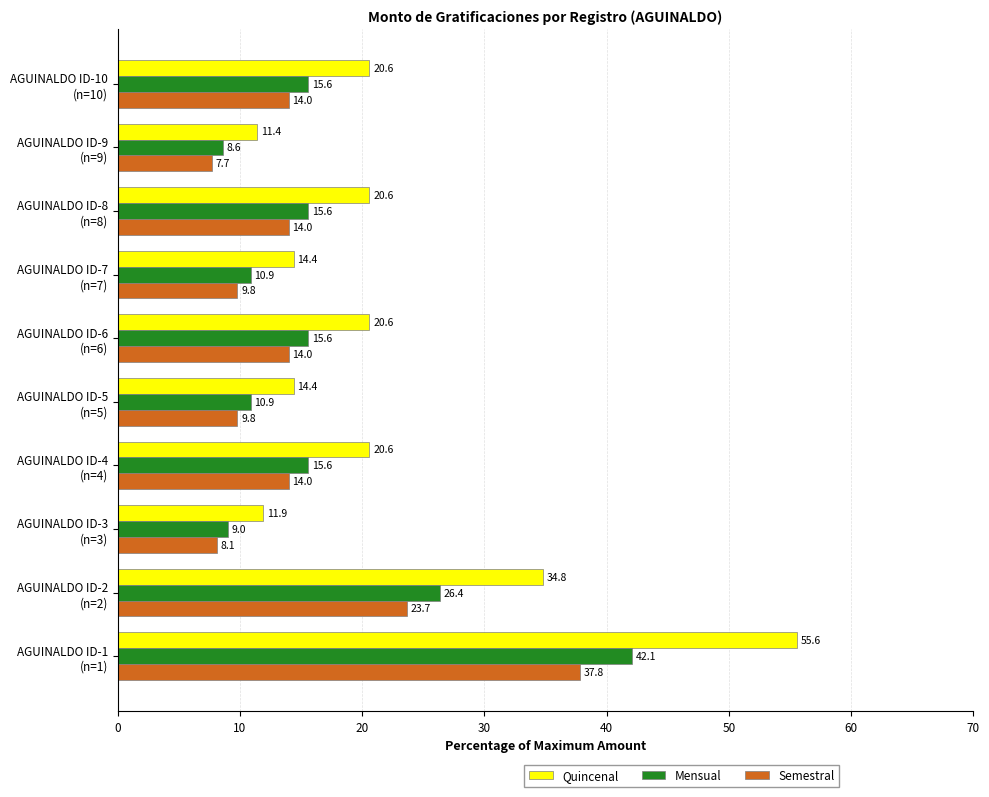

What is the lowest value of the Mensual series?

8.6